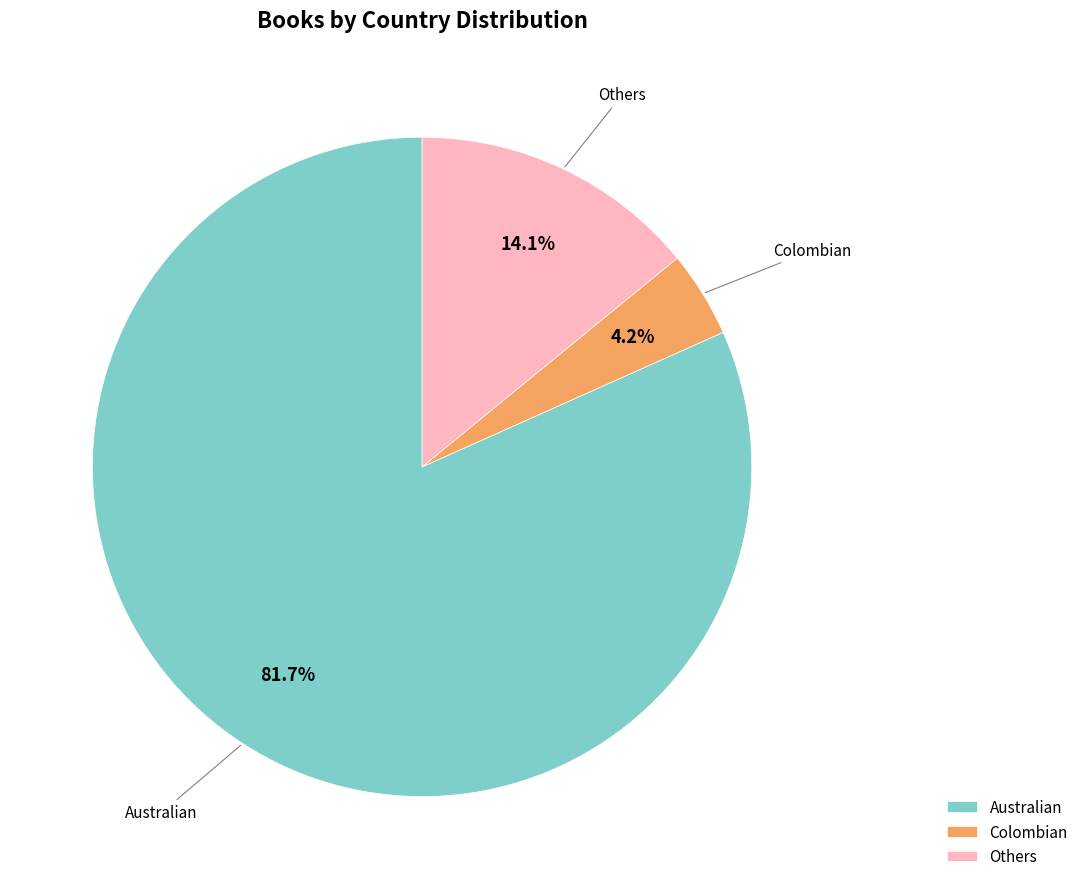

Combined, do Australian and Colombian account for over 50%?

Yes